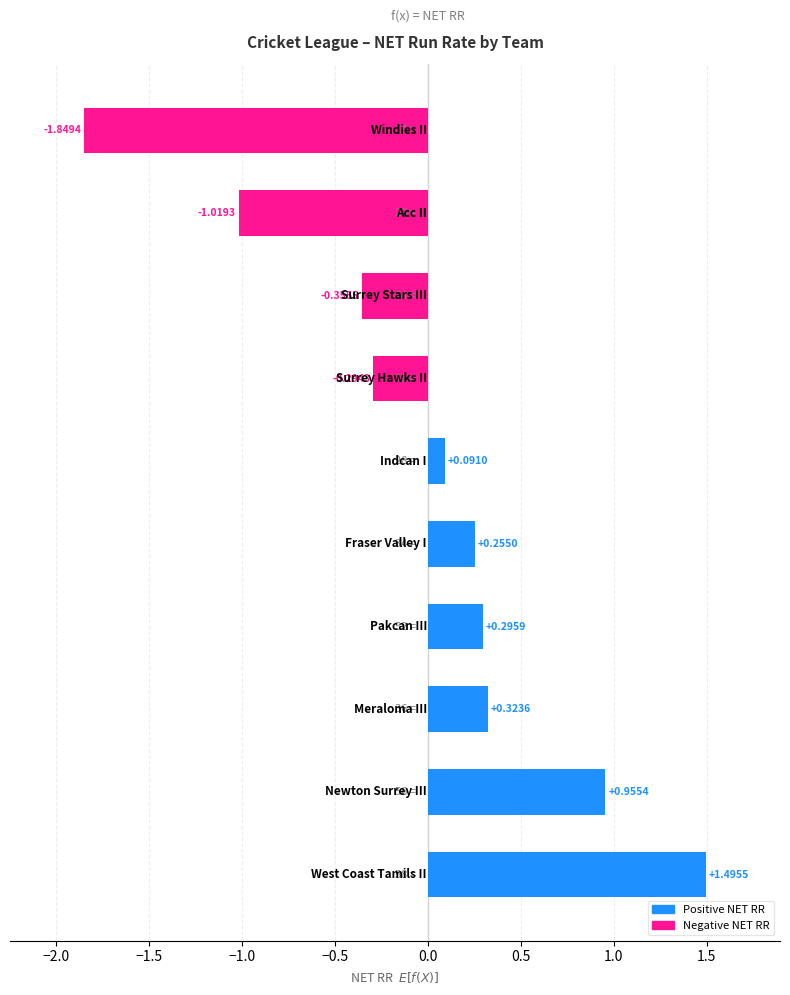

What is the difference between the maximum and minimum values?

3.3